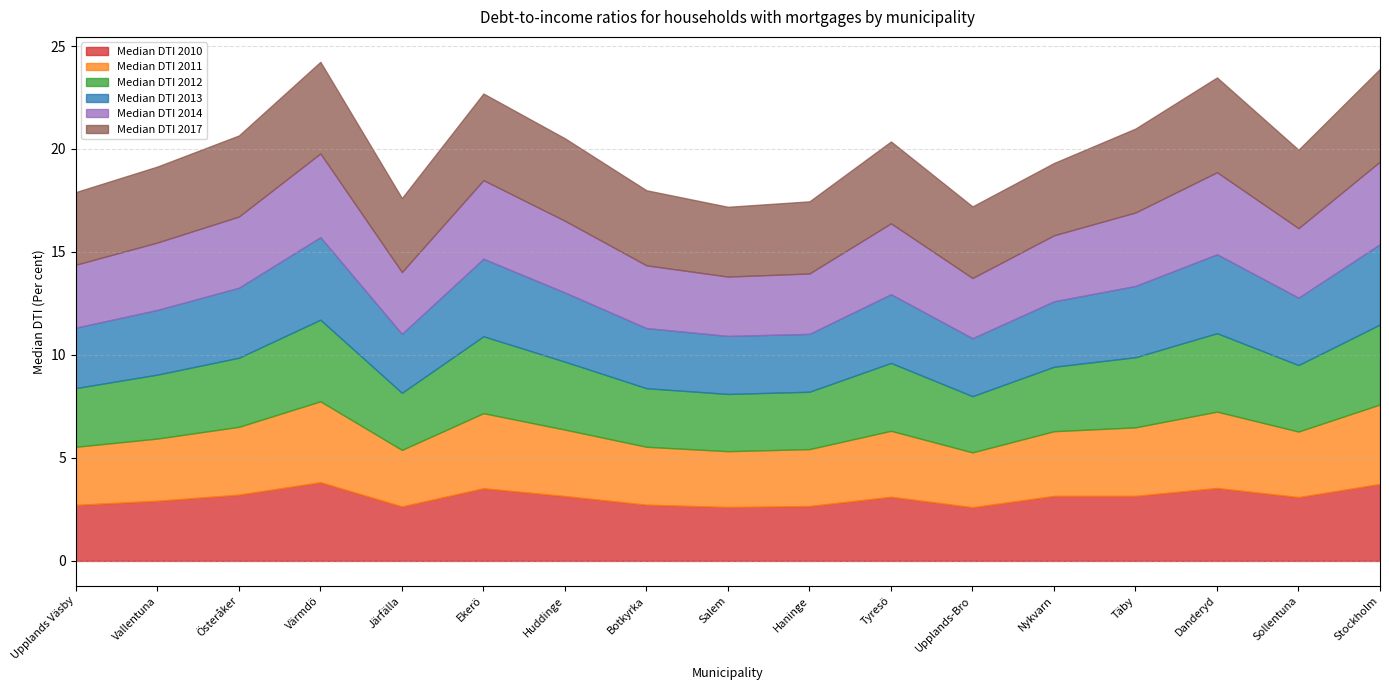

Does the chart display data point markers on the line(s)?

No